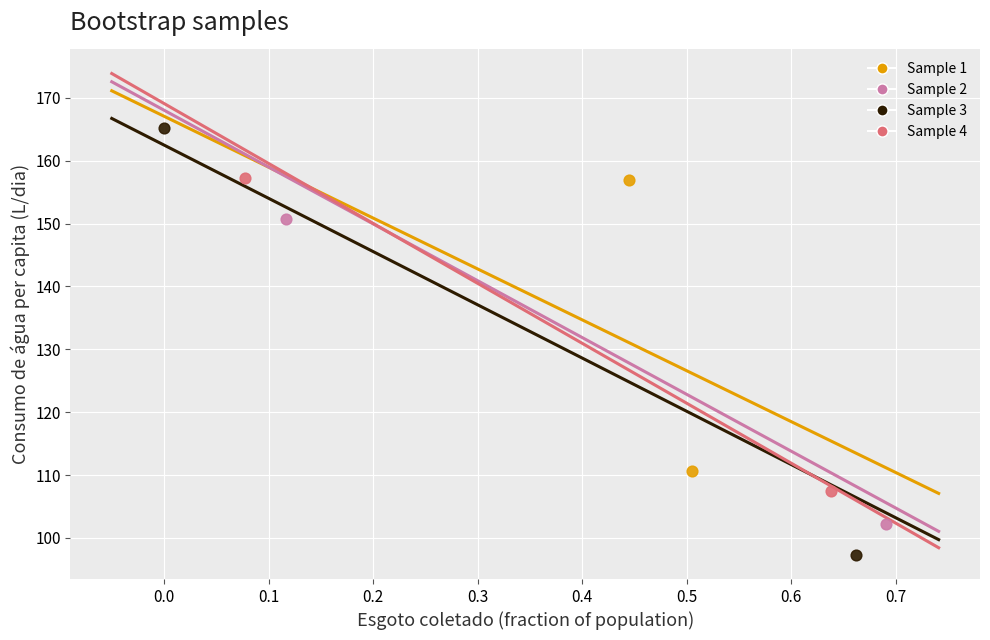

What are all the series names shown in the legend?

Sample 1, Sample 2, Sample 3, Sample 4